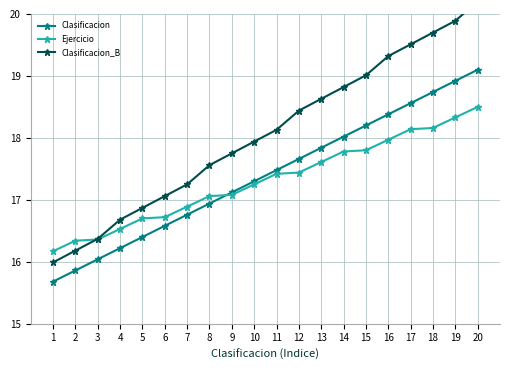

At which label is Clasificacion closest to 17?

8